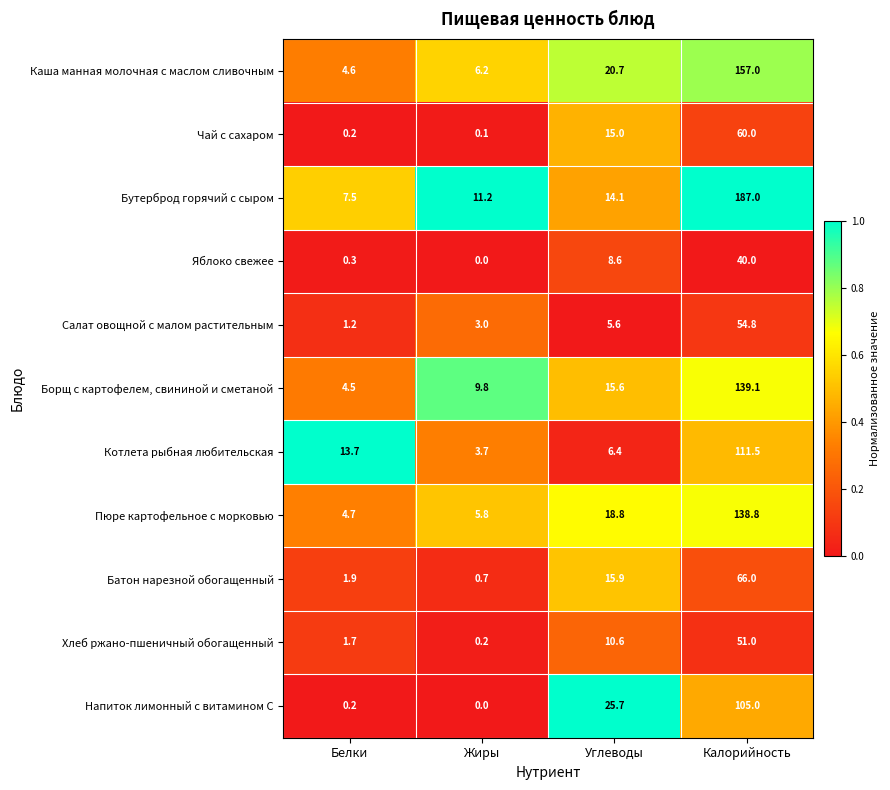

Is it true that Борщ с картофелем, свининой и сметаной equals 2.8 at Жиры?

False